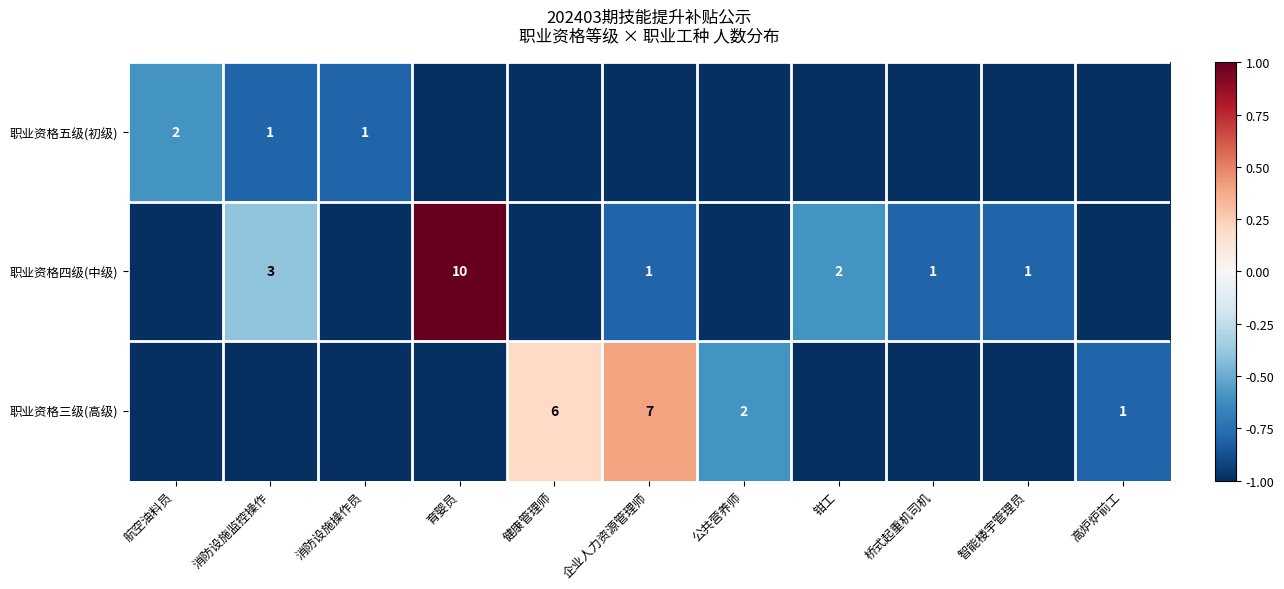

True or false: 职业资格三级(高级) has a value of 1 at 高炉炉前工.

True